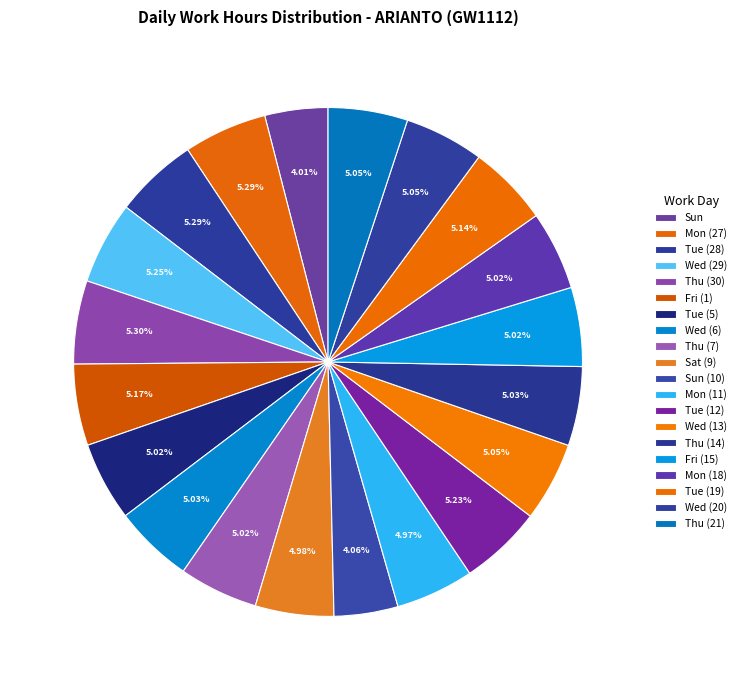

How many slices are in this pie chart?

20